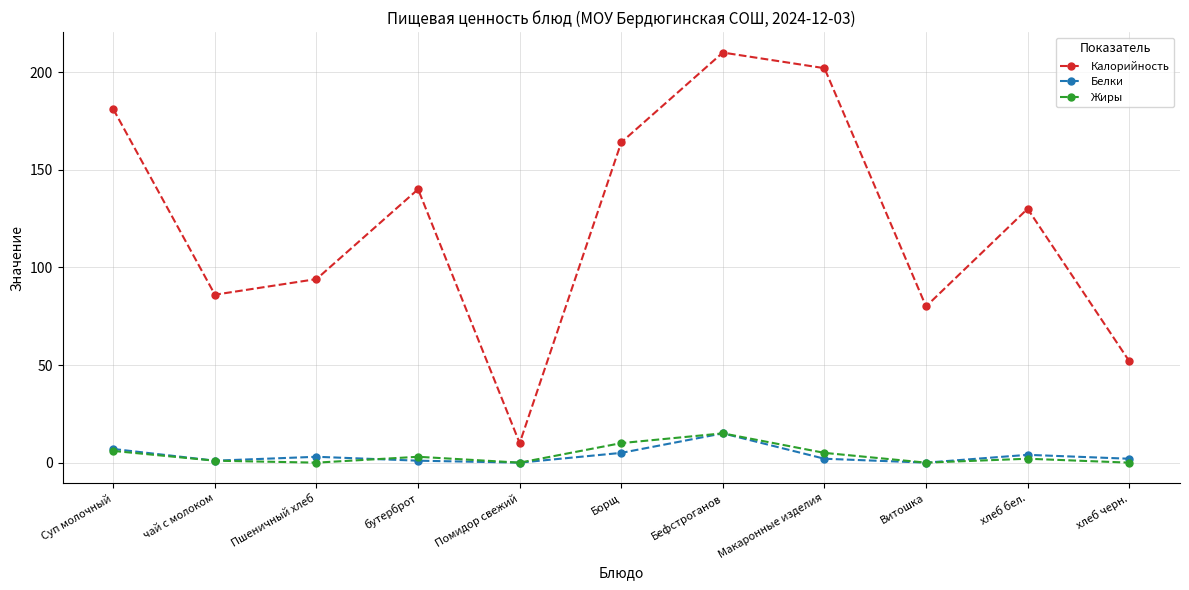

How many lines are shown in the chart?

3